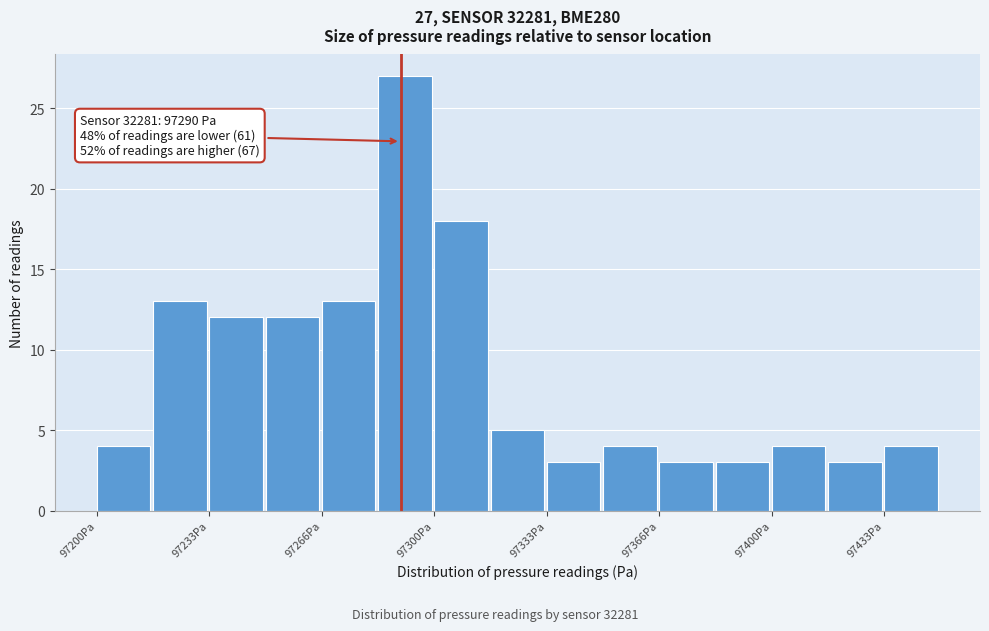

Read against the x-axis, roughly where is the centre of the tallest bar?

97290